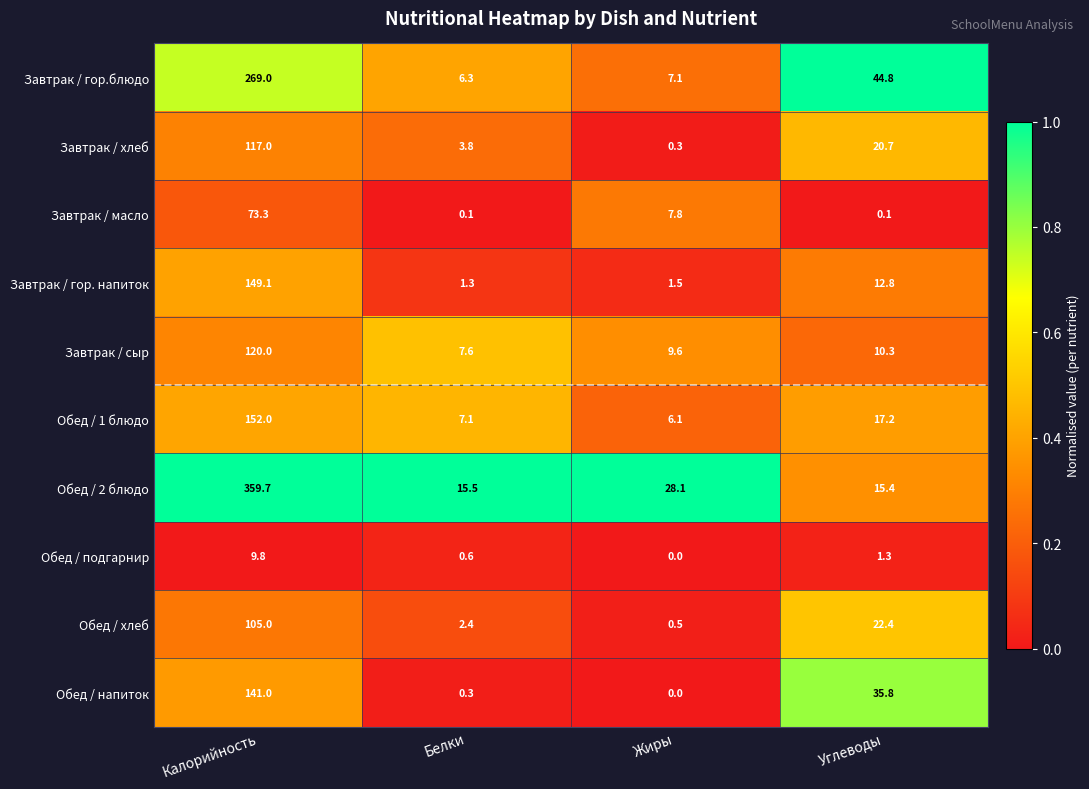

What is the greatest value displayed?

359.7